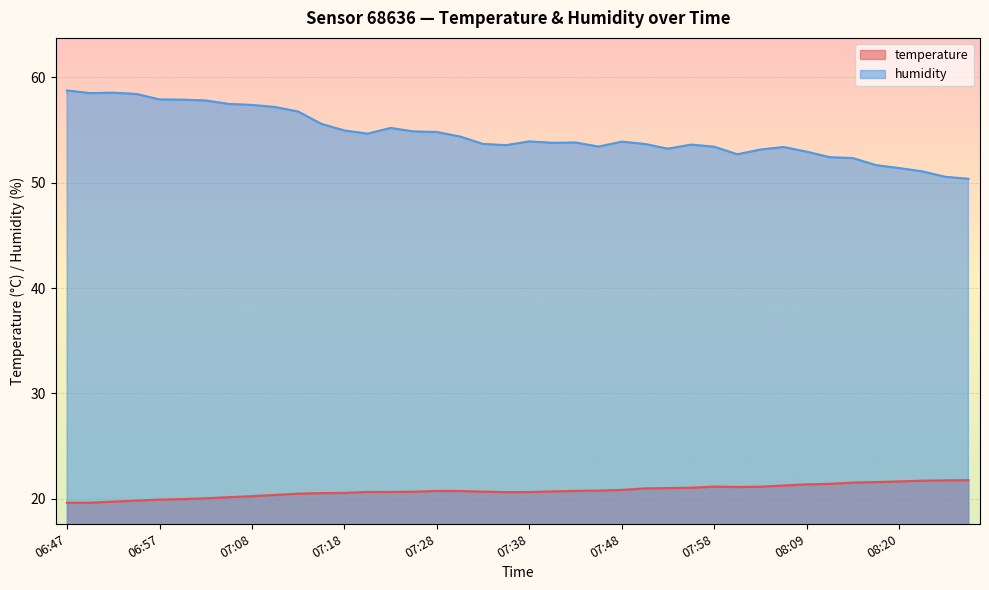

True or false: humidity and temperature intersect in this chart.

False